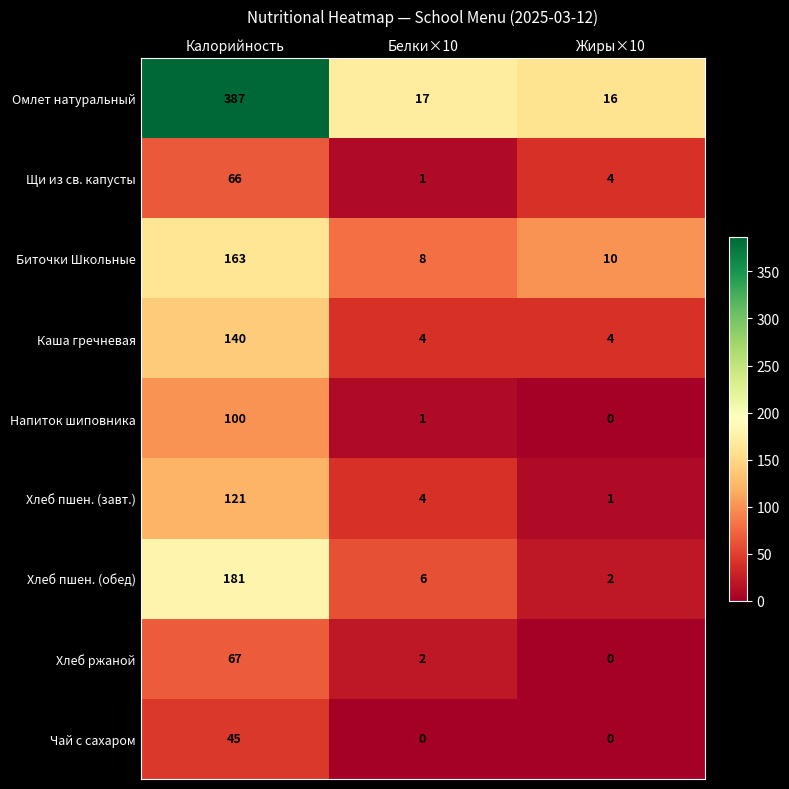

Which series has the largest range (max minus min)?

Омлет натуральный